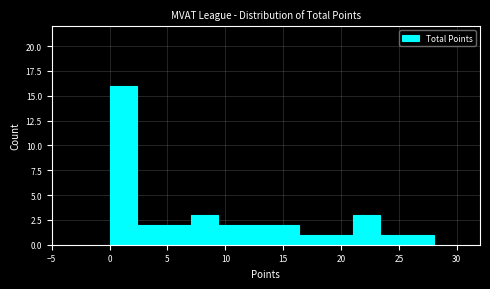

Over which range of the x-axis is the bar tallest?

0.0 to 2.5